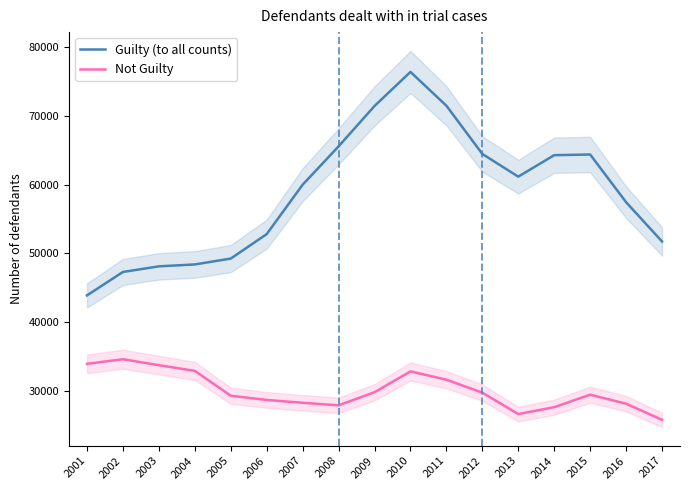

Reading left to right, extract all data points from this chart.

Guilty (to all counts): 2001=43909	2002=47315	2003=48132	2004=48408	2005=49261	2006=52817	2007=59997	2008=65571	2009=71442	2010=76393	2011=71483	2012=64468	2013=61170	2014=64293	2015=64389	2016=57457	2017=51746
Not Guilty: 2001=33962	2002=34629	2003=33765	2004=32934	2005=29323	2006=28709	2007=28299	2008=27923	2009=29835	2010=32859	2011=31655	2012=29770	2013=26659	2014=27656	2015=29473	2016=28163	2017=25824